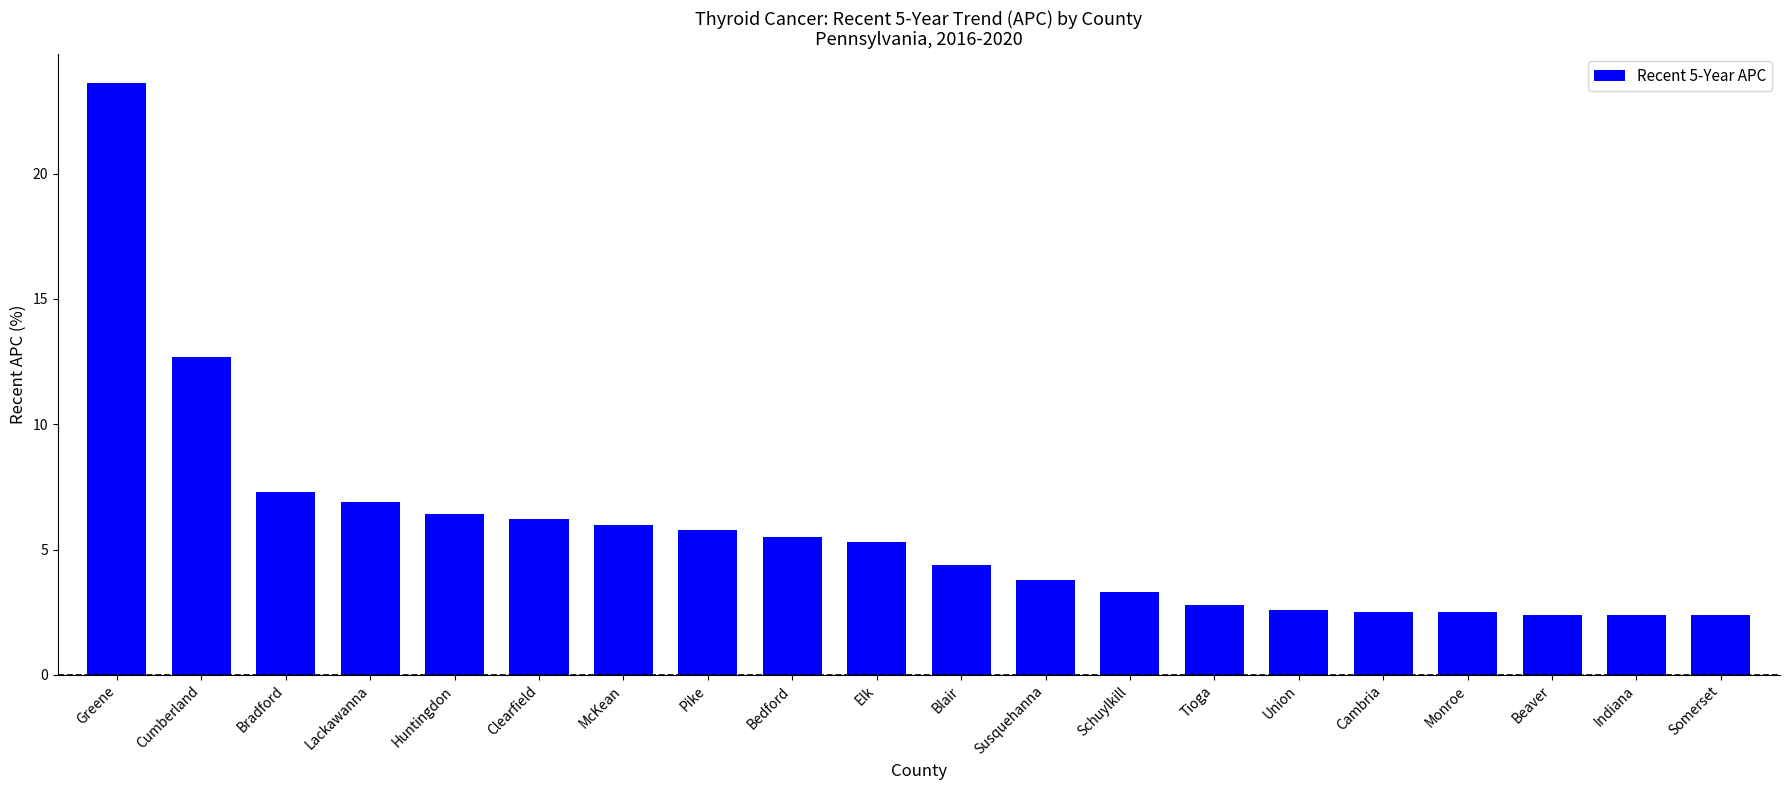

Is it true that the value at Schuylkill is 3.3?

True